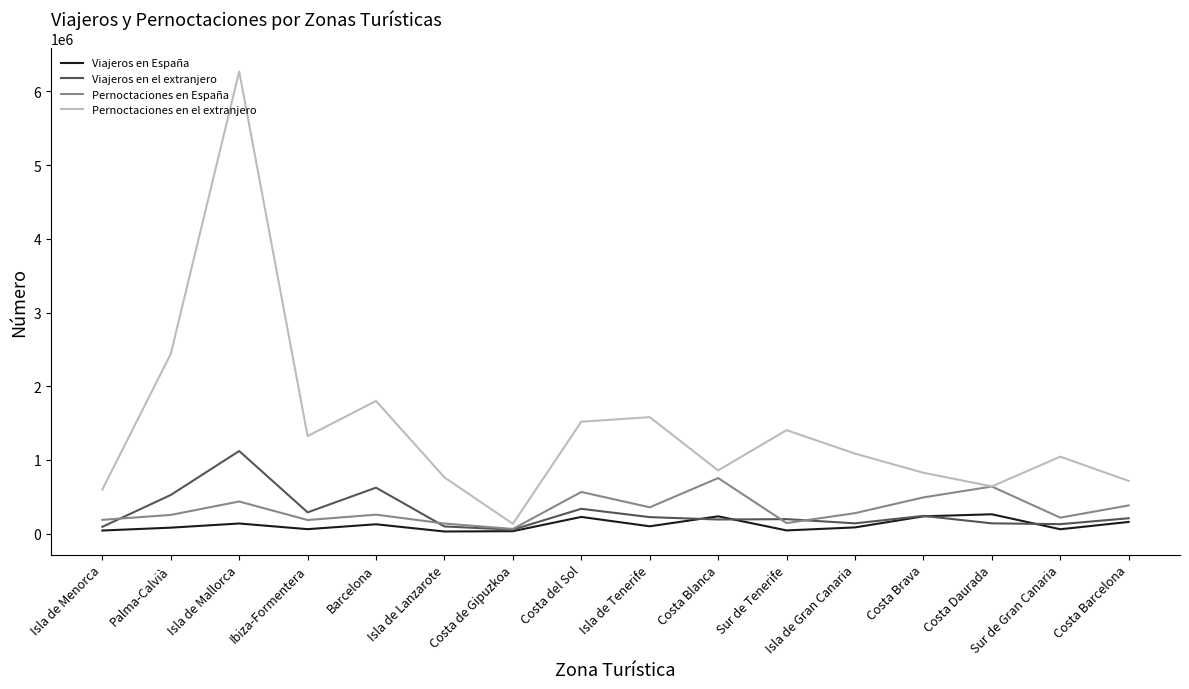

Is it true that Pernoctaciones en España equals 187373 at Isla de Menorca?

True